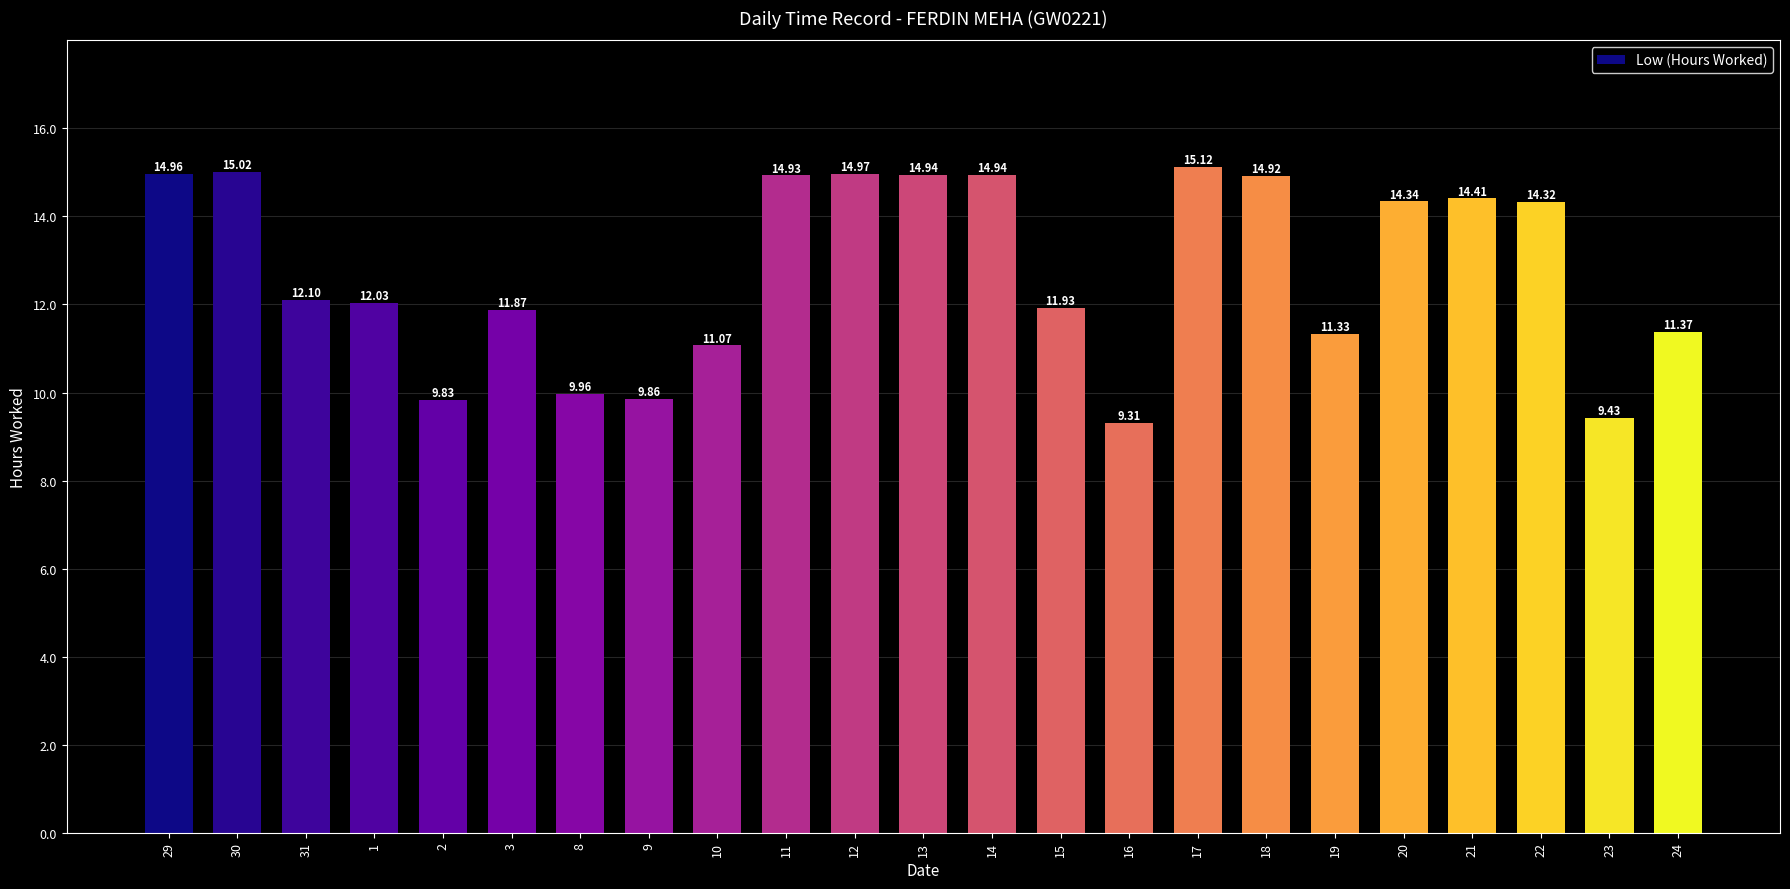

True or false: the data shows 25.6 at 11.

False